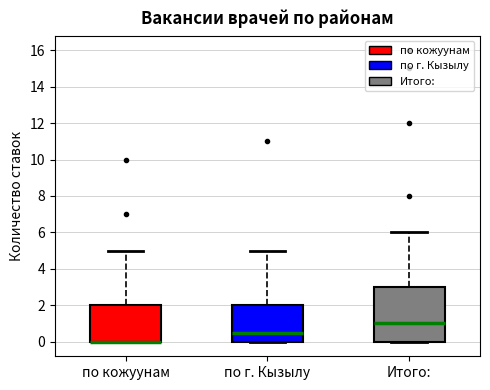

Reading left to right, transcribe this box plot: for each box, give where its median line is, the range the box spans, and where its two whiskers end, as read against the y-axis. The values are not printed on the chart, so give them approximately, as read against the axis.

по кожуунам: median 0.0 (drawn on the box's lower edge), box 0.0 to 2.0, whiskers 0.0 to 5.0
по г. Кызылу: median 0.6, box 0.0 to 2.0, whiskers 0.0 to 5.0
Итого:: median 1.0, box 0.0 to 3.0, whiskers 0.0 to 6.0